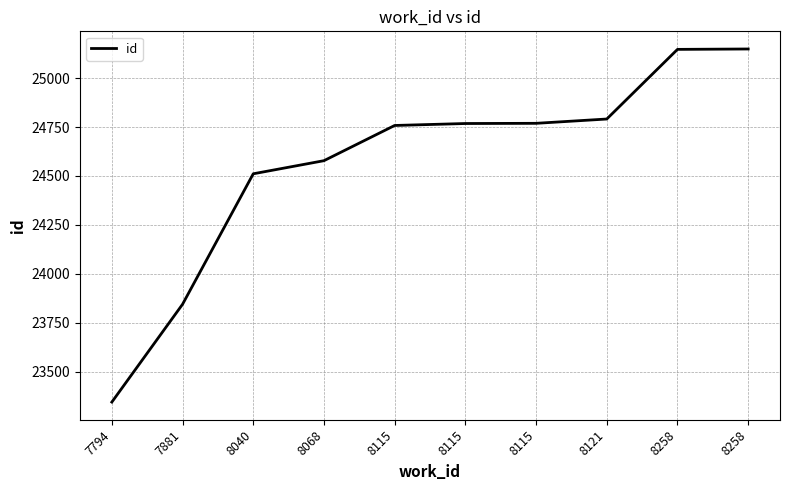

How many series are shown in this chart?

1